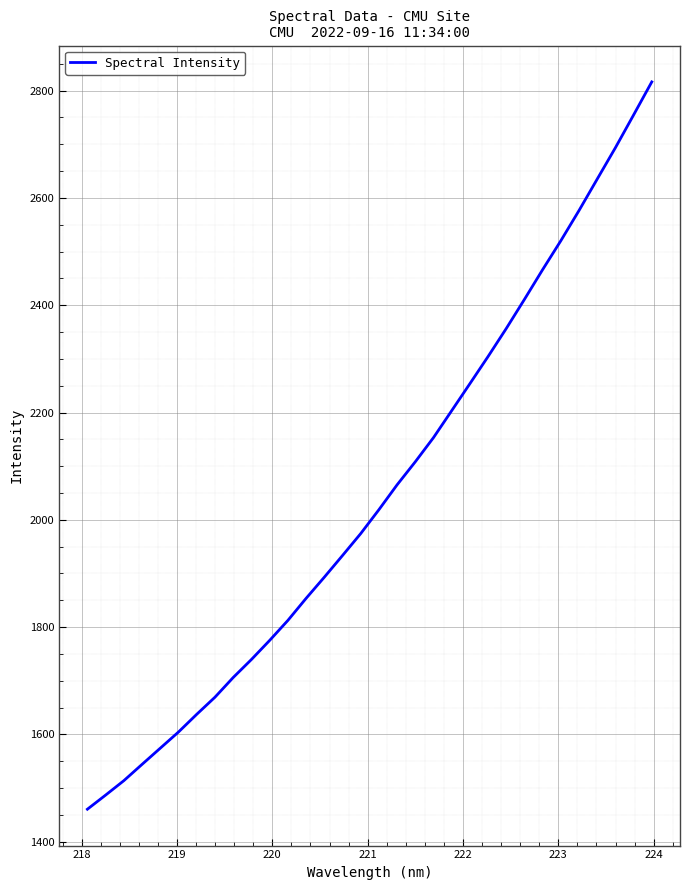

What is the greatest value displayed?

2816.2